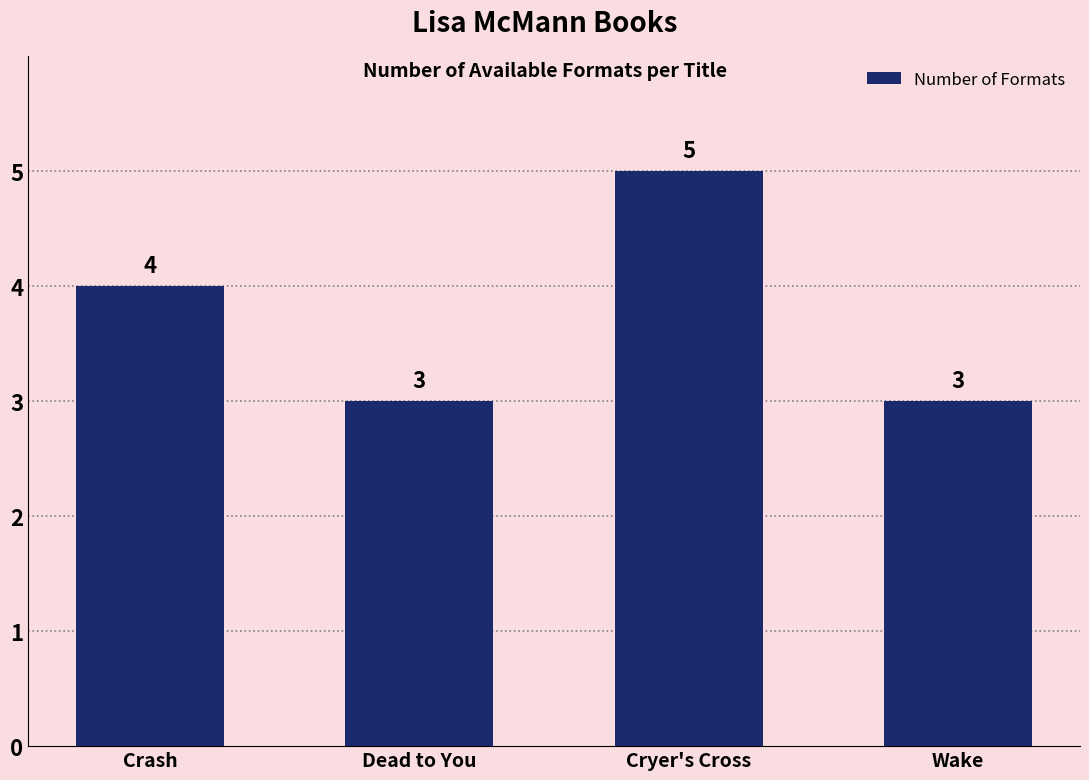

What position from the right is Dead to You?

3